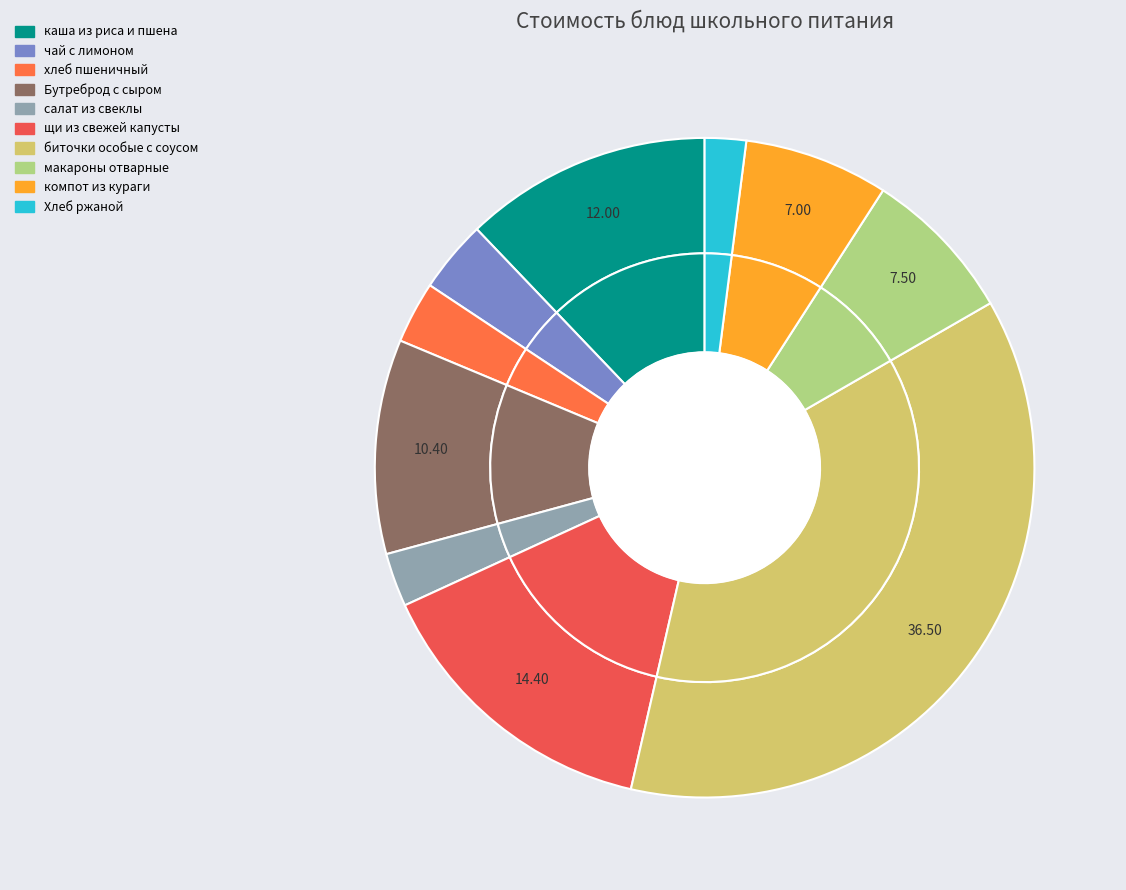

What is the total percentage of хлеб пшеничный and каша из риса и пшена?

15.2%